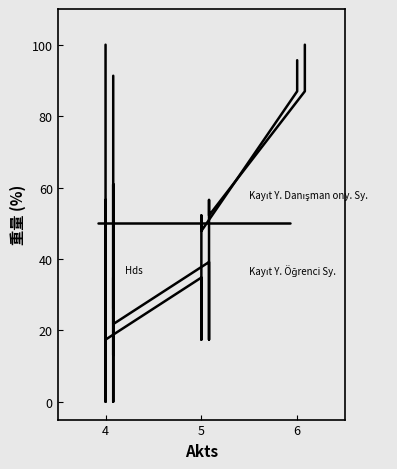

Which series has the largest total across all categories?

Hds